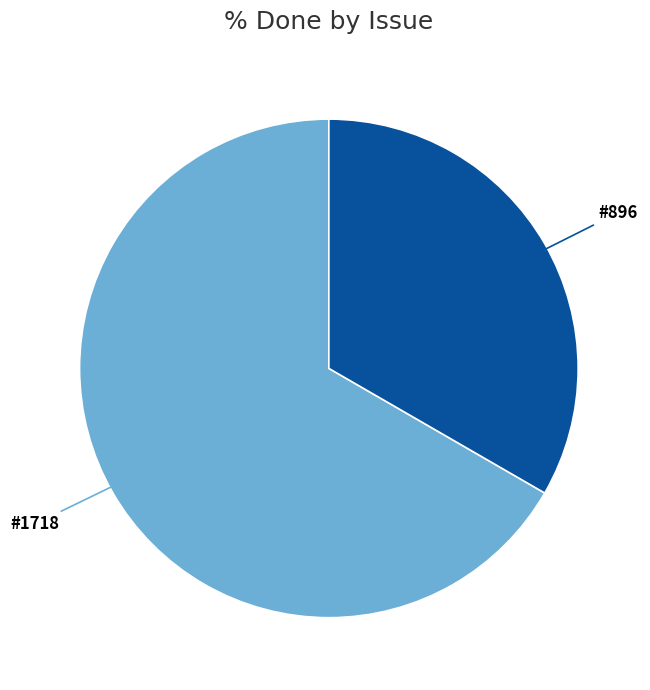

Count the number of slices in the pie.

2